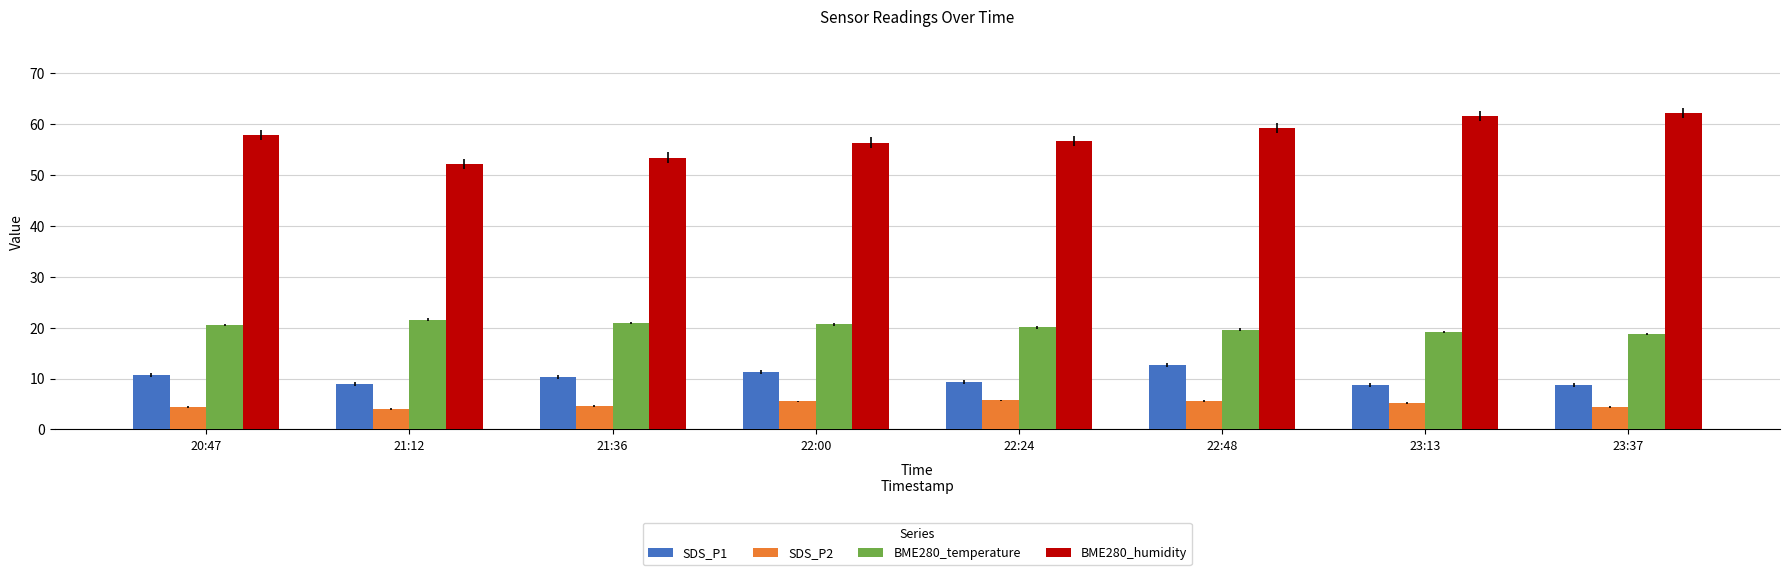

What is the sum of all BME280_temperature values?

161.3